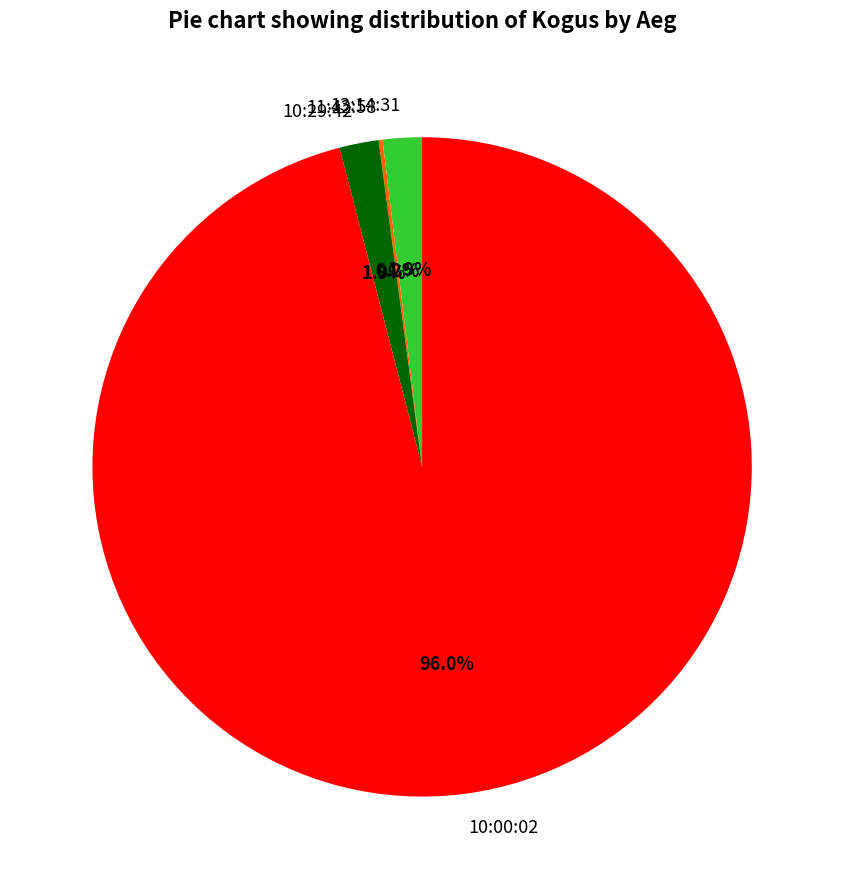

To the nearest percent, what percentage of the pie is 10:29:42?

2%